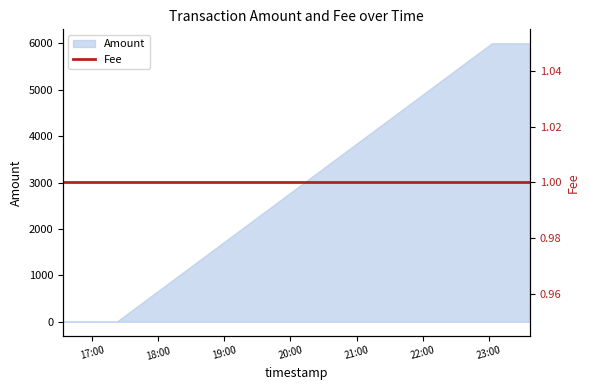

Rank the categories by value from lowest to highest.

2018-02-18 17:22:53, 2018-02-18 16:33:37, 2018-02-18 23:37:14, 2018-02-18 23:02:38